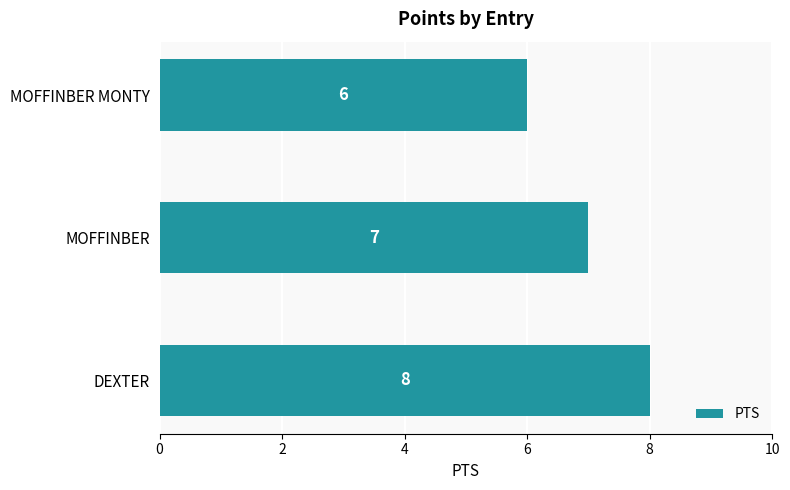

What is the sum of all values?

21